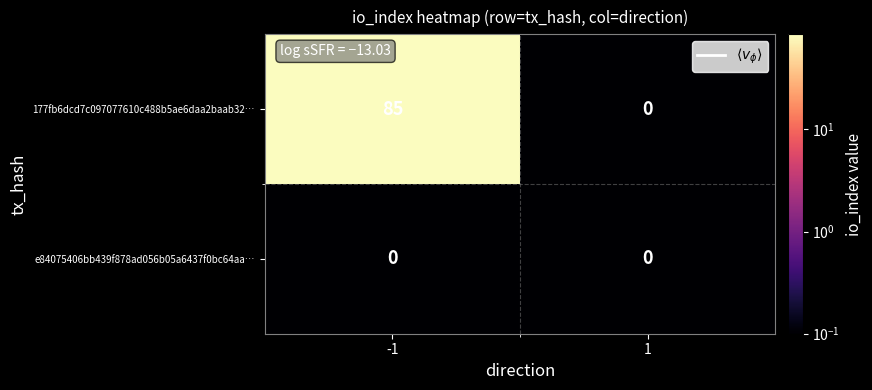

What is the sum of all 177fb6dcd7c097077610c488b5ae6daa2baab32… values?

85